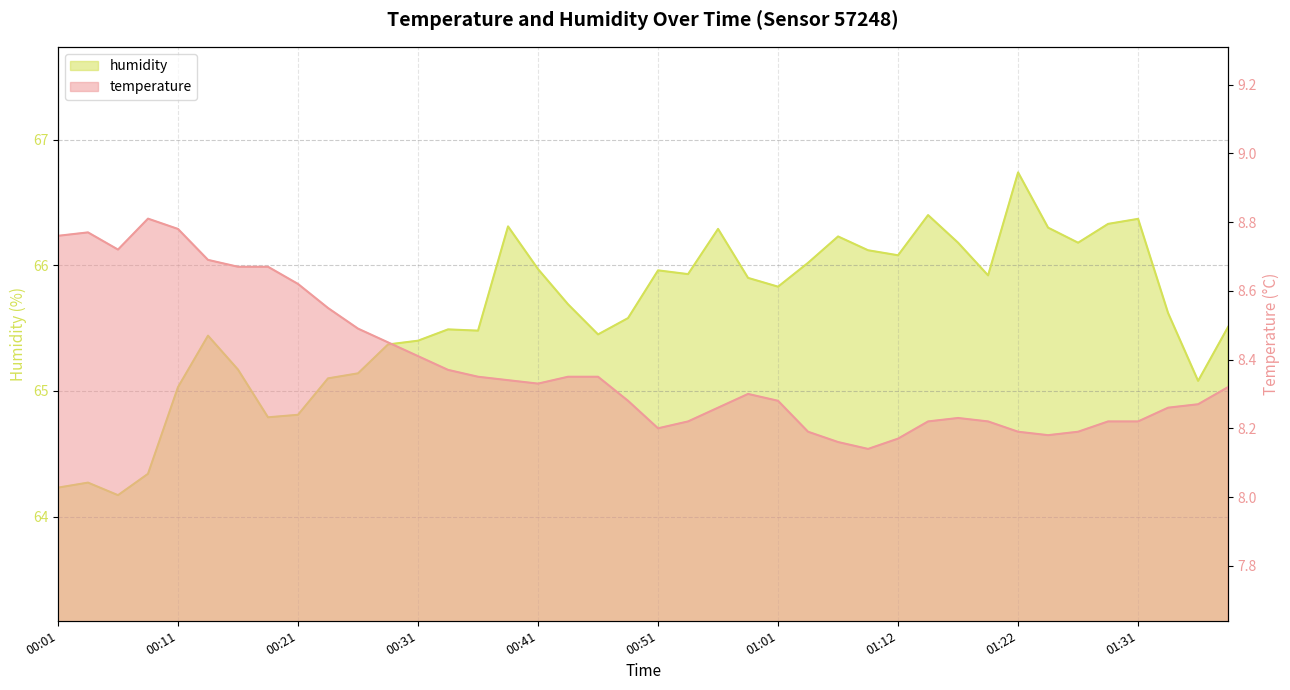

At 00:46, list the series in order from smallest to largest.

temperature, humidity